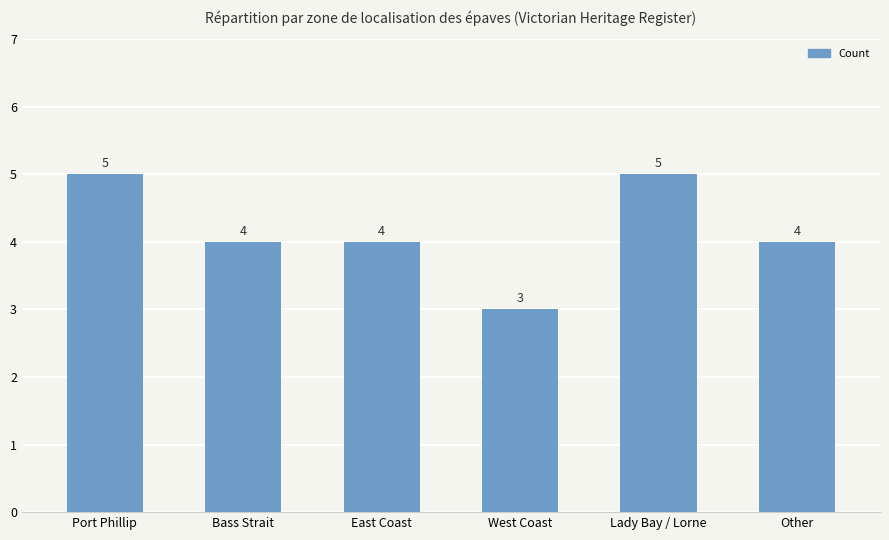

Count the values in the range 4 to 5.

5